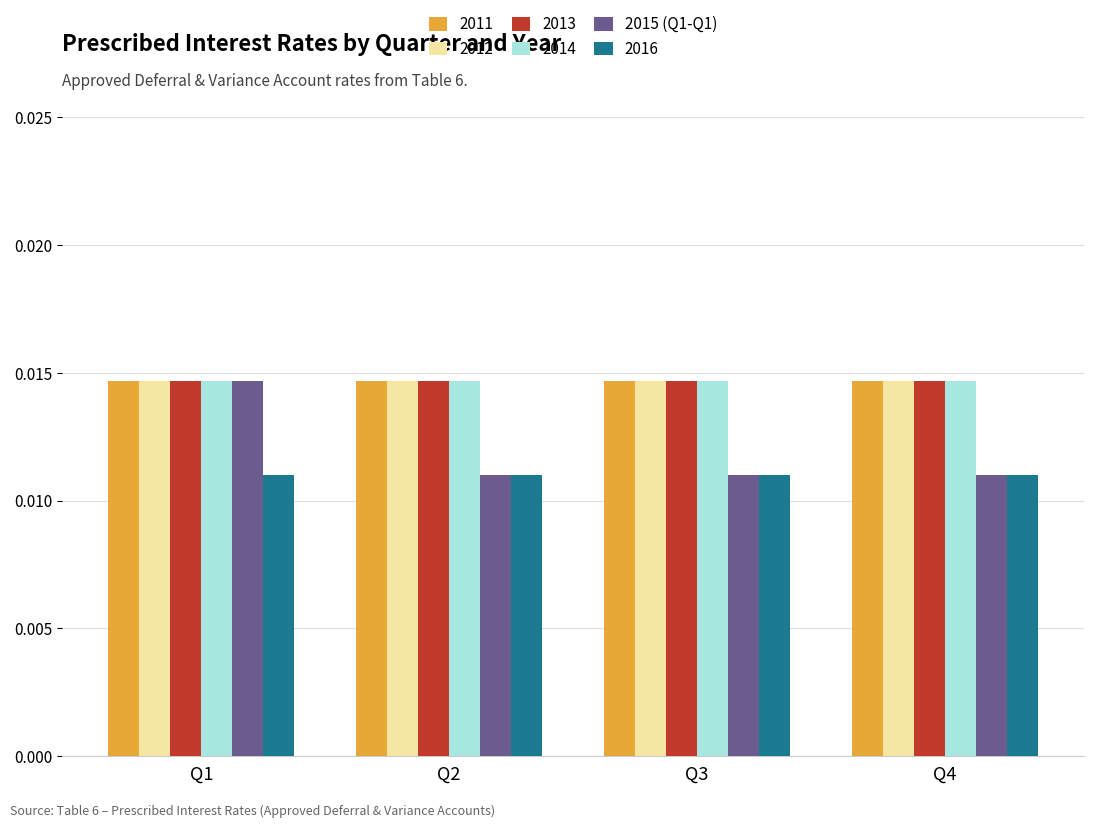

Is the value of 2013 at Q1 greater than the value of 2016 at Q2?

Yes